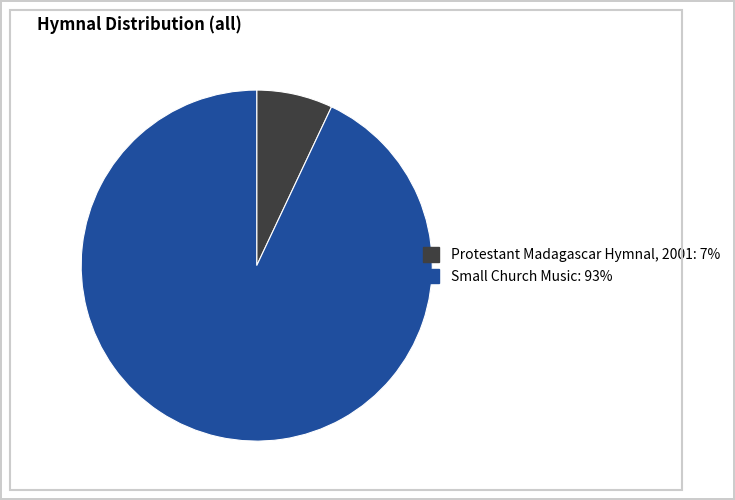

Does Small Church Music account for over 50% of the chart?

Yes